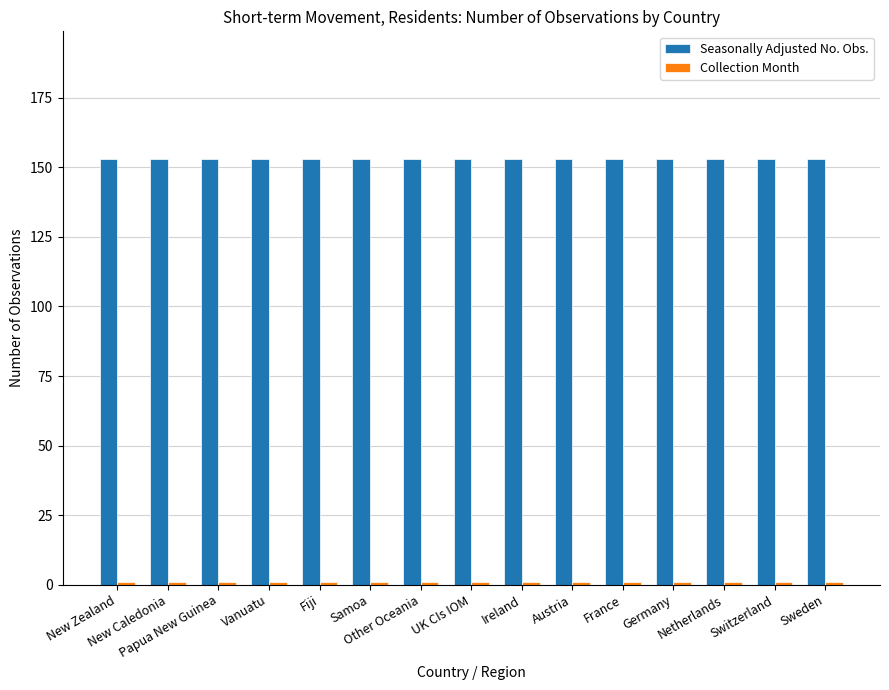

What is the minimum value for Seasonally Adjusted No. Obs.?

153